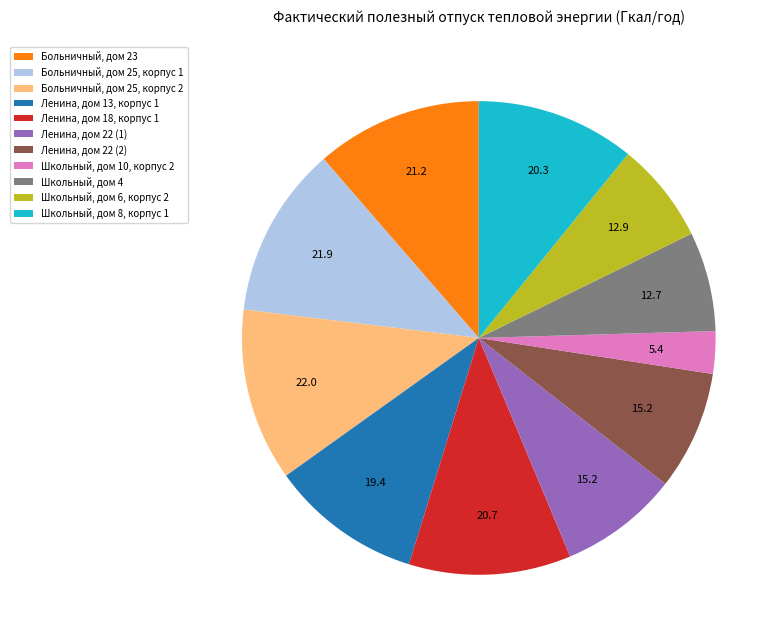

Do Ленина, дом 13, корпус 1 and Ленина, дом 22 (2) together represent more than half of the pie?

No